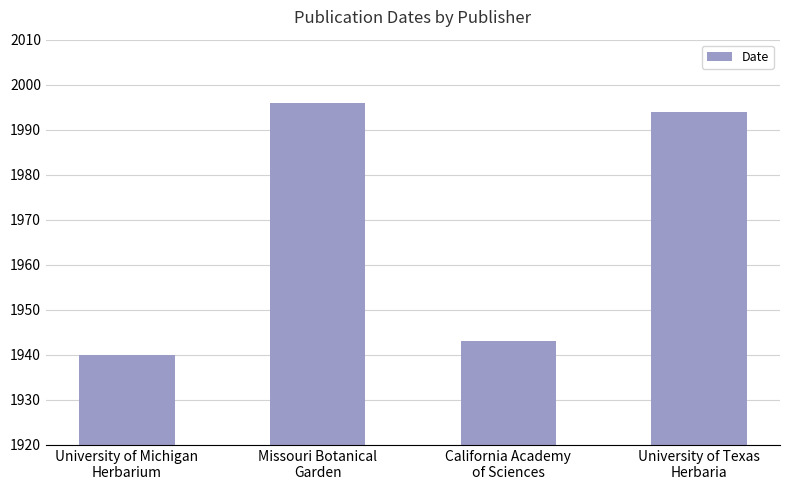

What is the ratio of the value at University of Texas
Herbaria to the value at California Academy
of Sciences?

1.0